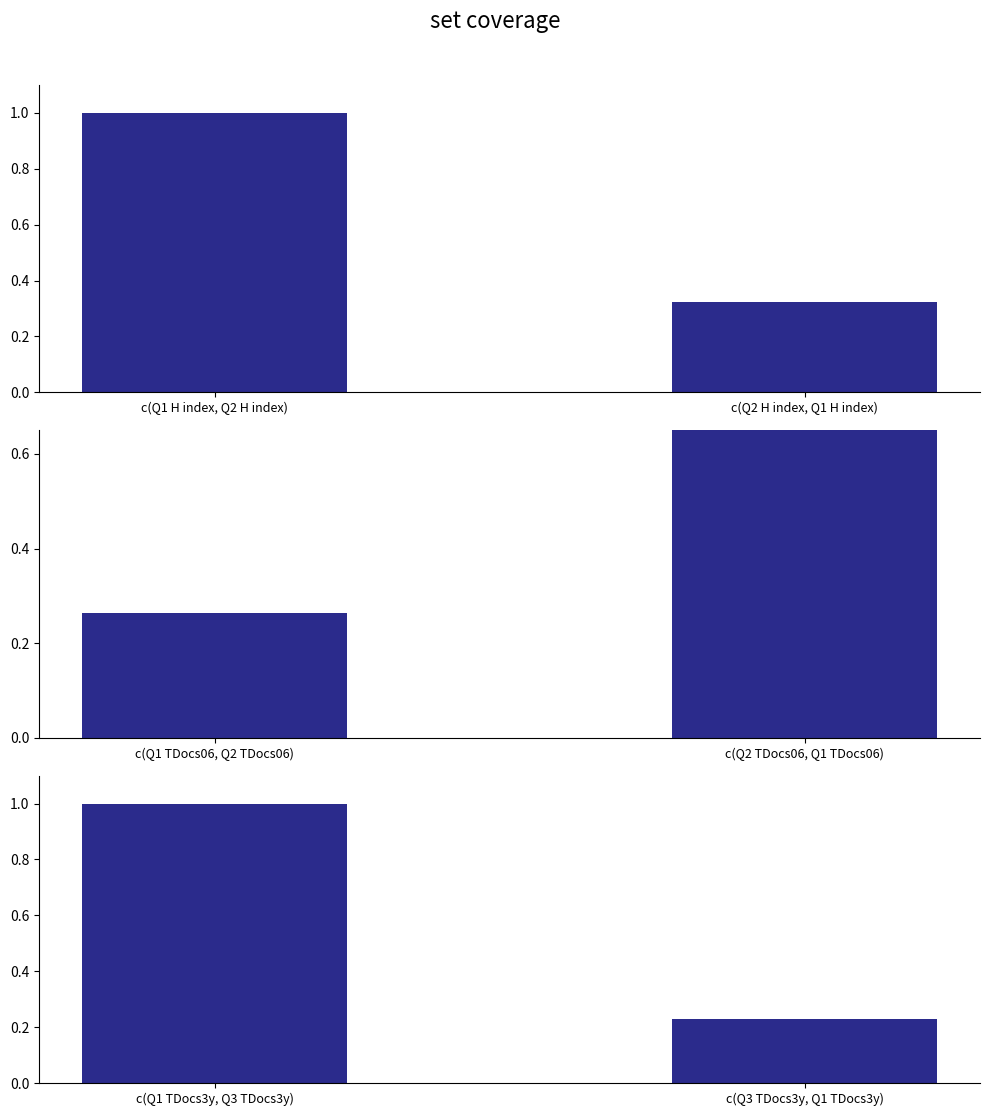

Are the bars horizontal?

No